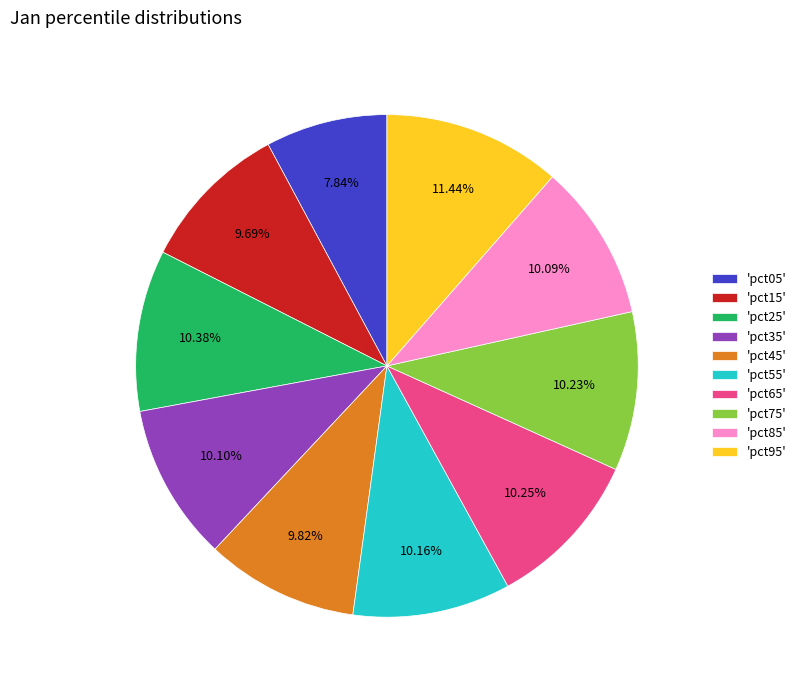

Approximately how many times larger is the value at 'pct95' compared to 'pct35'?

1.1